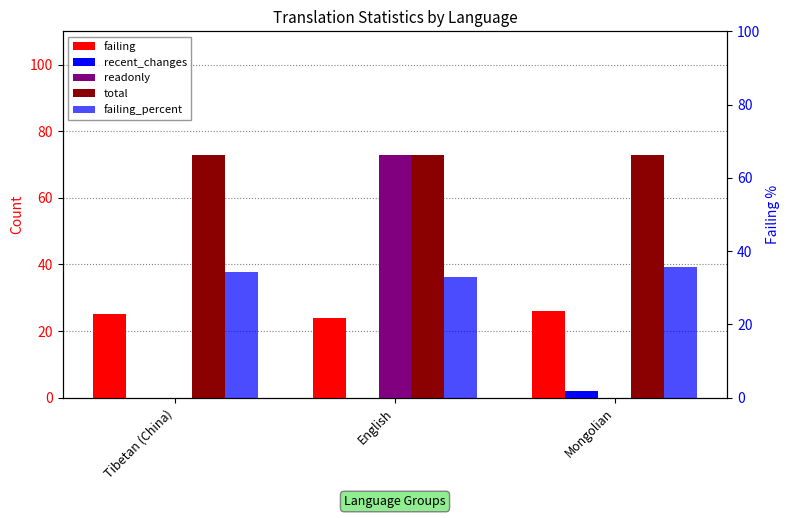

What is the approximate value of failing_percent at Tibetan (China)?

34.2